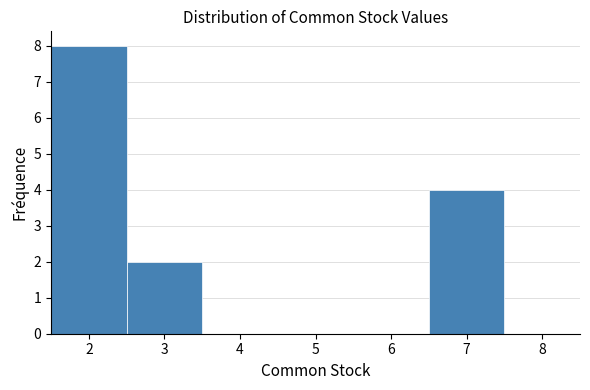

Which range on the x-axis has the tallest bar?

1.5 to 2.5